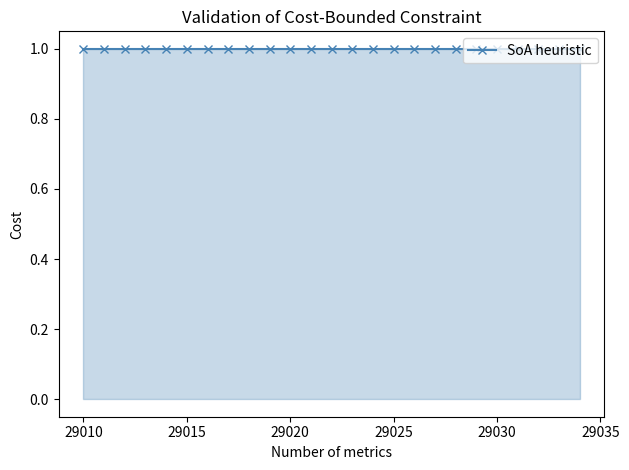

True or false: featured has more than 1 interior local peaks.

False